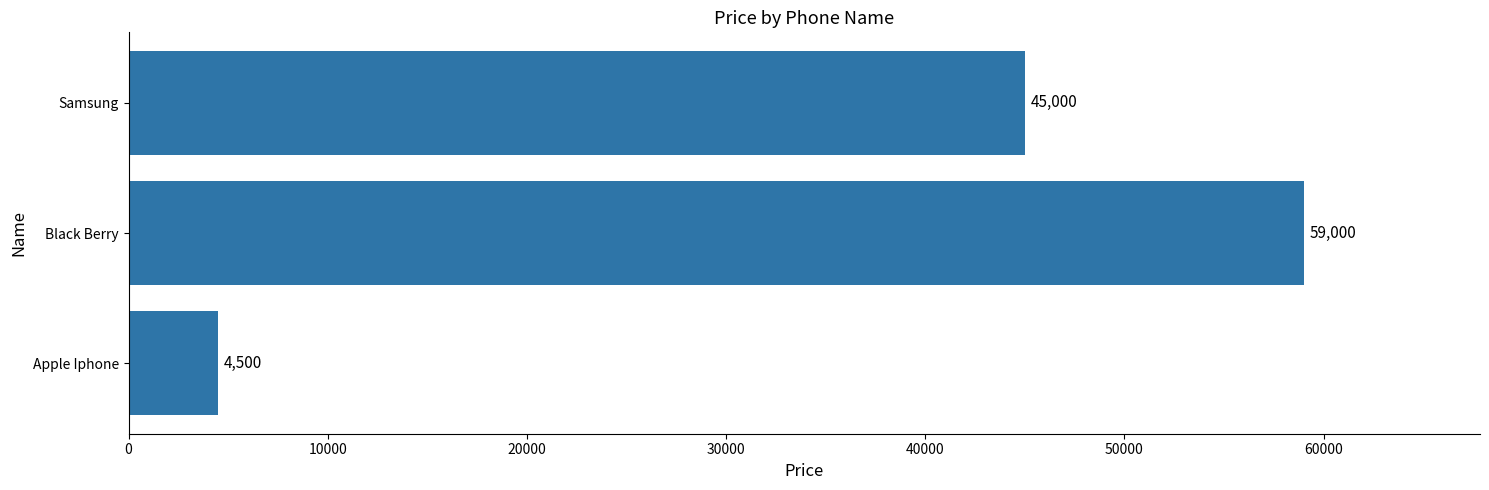

What is the smallest value displayed?

4500